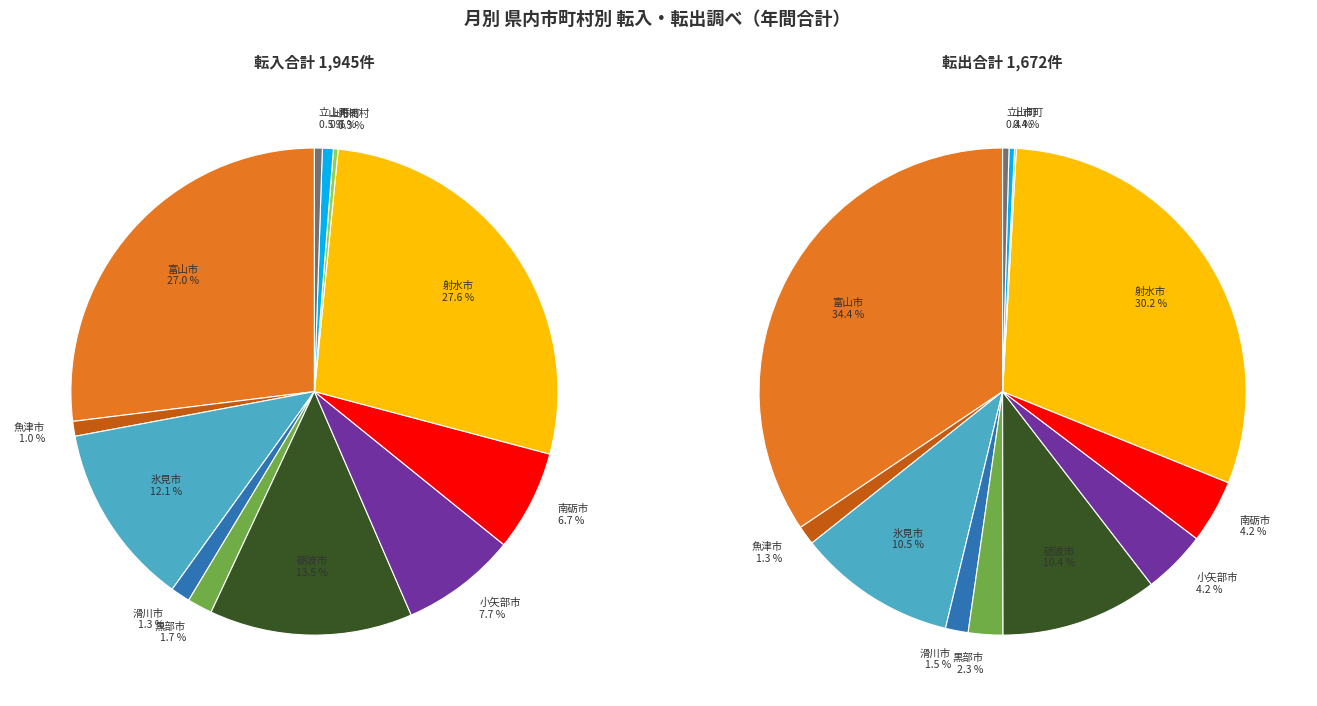

Is it true that 2 is 7% of the pie?

False